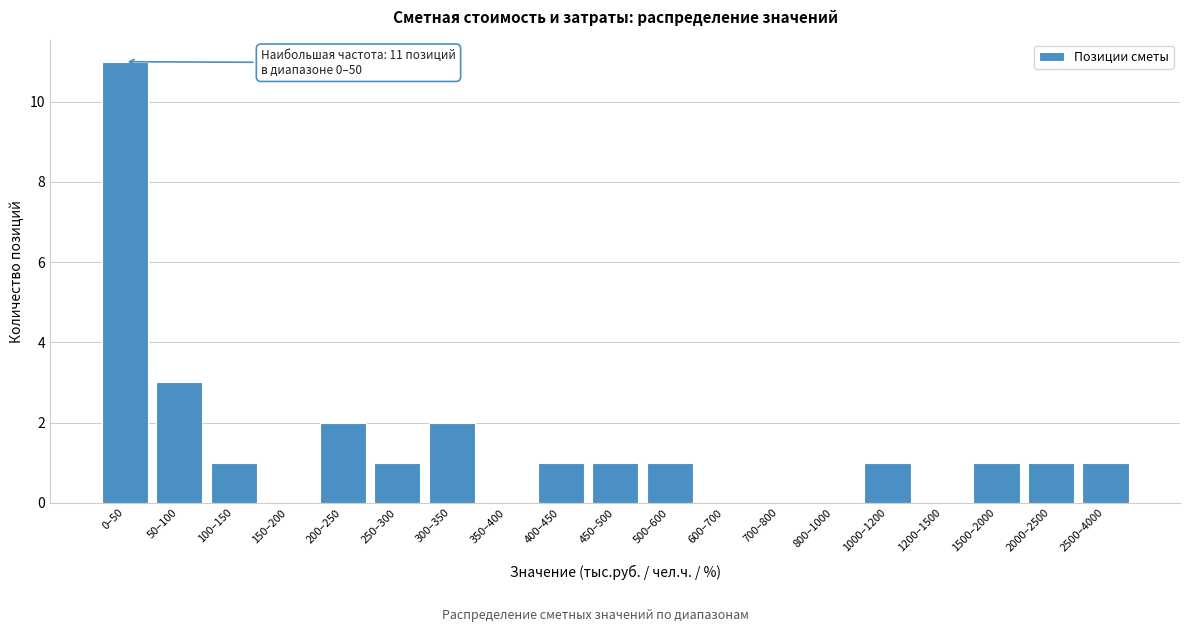

Reading left to right, what are all the values shown in this chart?

0–50=11	50–100=3	100–150=1	150–200=0	200–250=2	250–300=1	300–350=2	350–400=0	400–450=1	450–500=1	500–600=1	600–700=0	700–800=0	800–1000=0	1000–1200=1	1200–1500=0	1500–2000=1	2000–2500=1	2500–4000=1